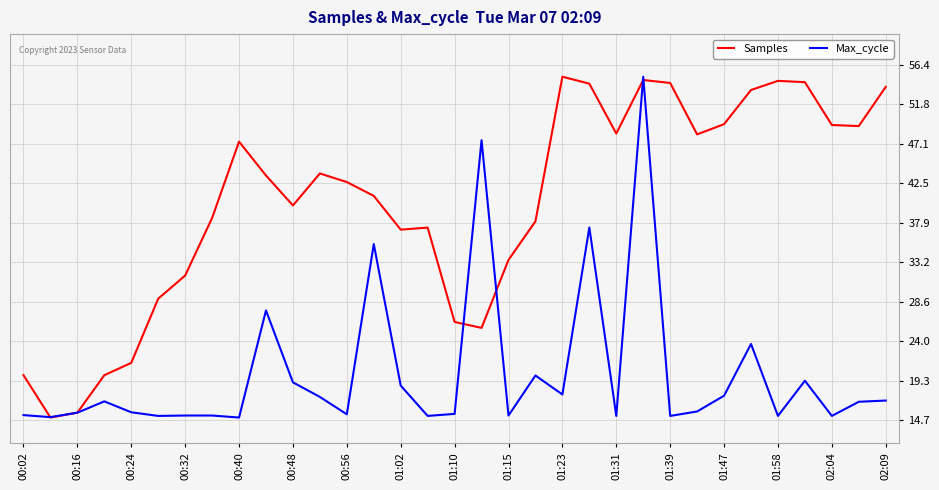

Which series has the largest total across all categories?

Samples